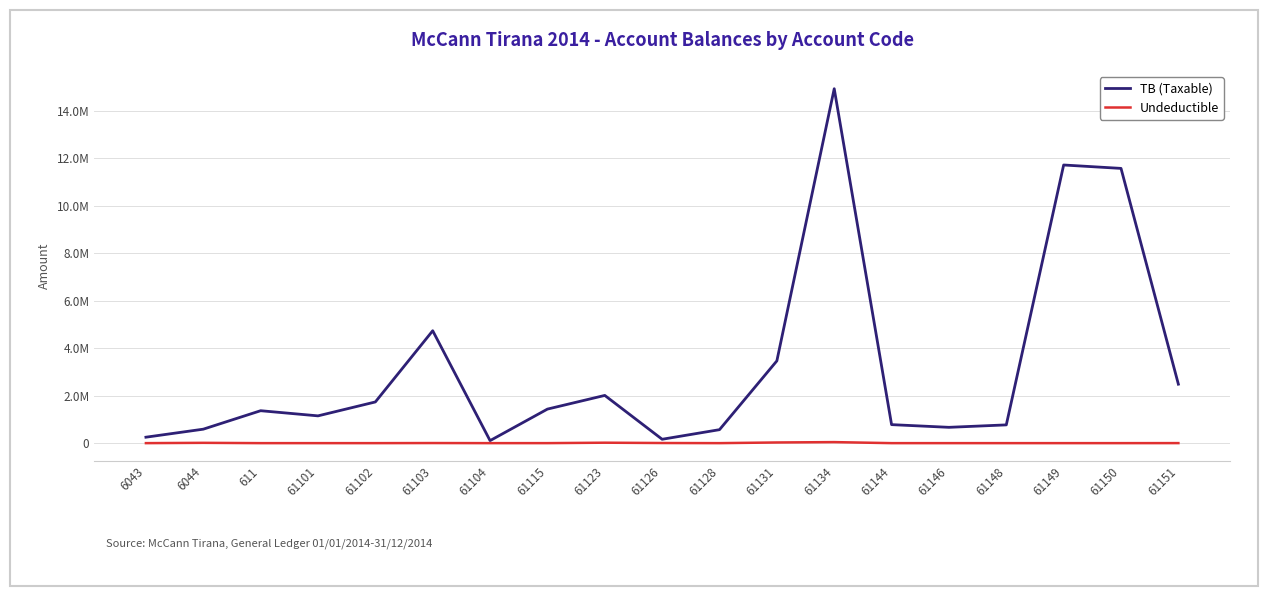

What are all the series names shown in the legend?

TB (Taxable), Undeductible